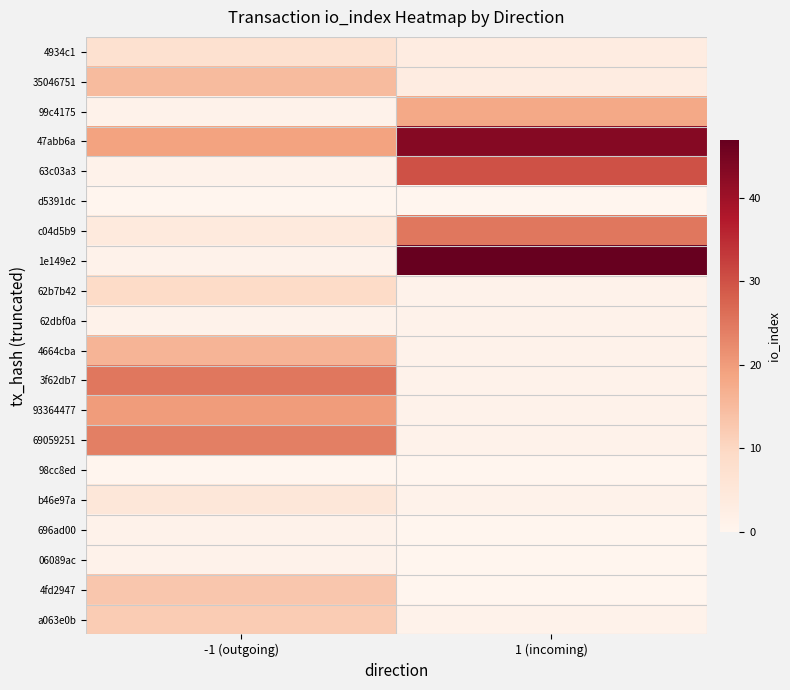

Count the number of categories in the chart.

2